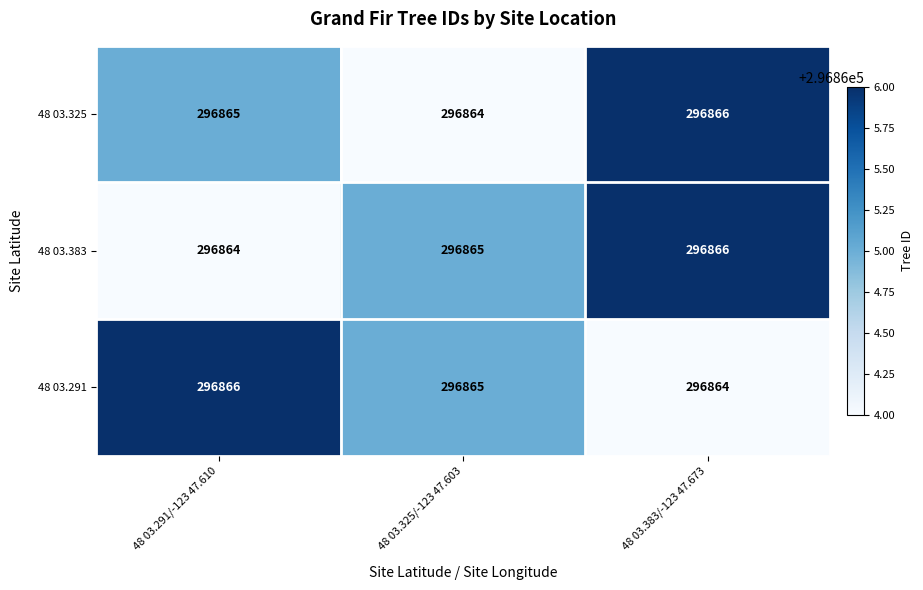

Which series changed the most between 48 03.325/-123 47.603 and 48 03.383/-123 47.673?

48 03.325